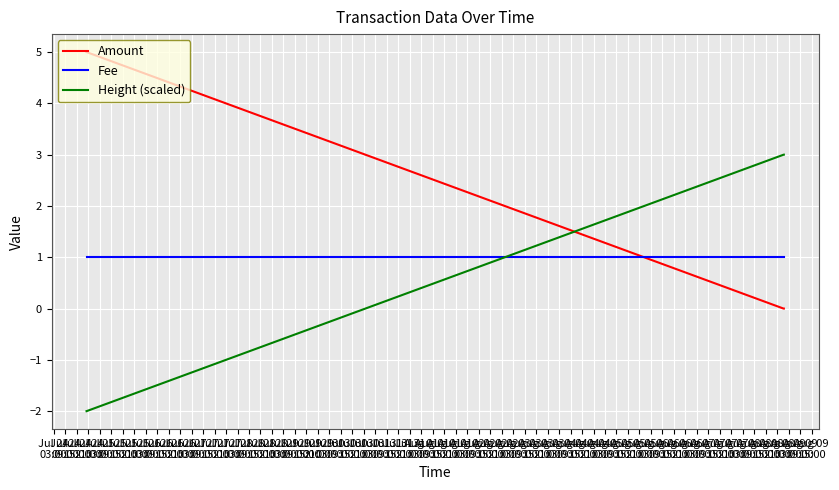

List the series in order of their overall mean, highest first.

Amount, Height (scaled), Fee